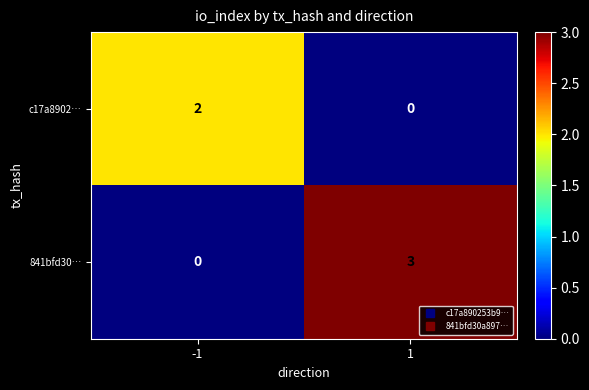

Rank the series at 1 from highest to lowest value.

841bfd30…, c17a8902…